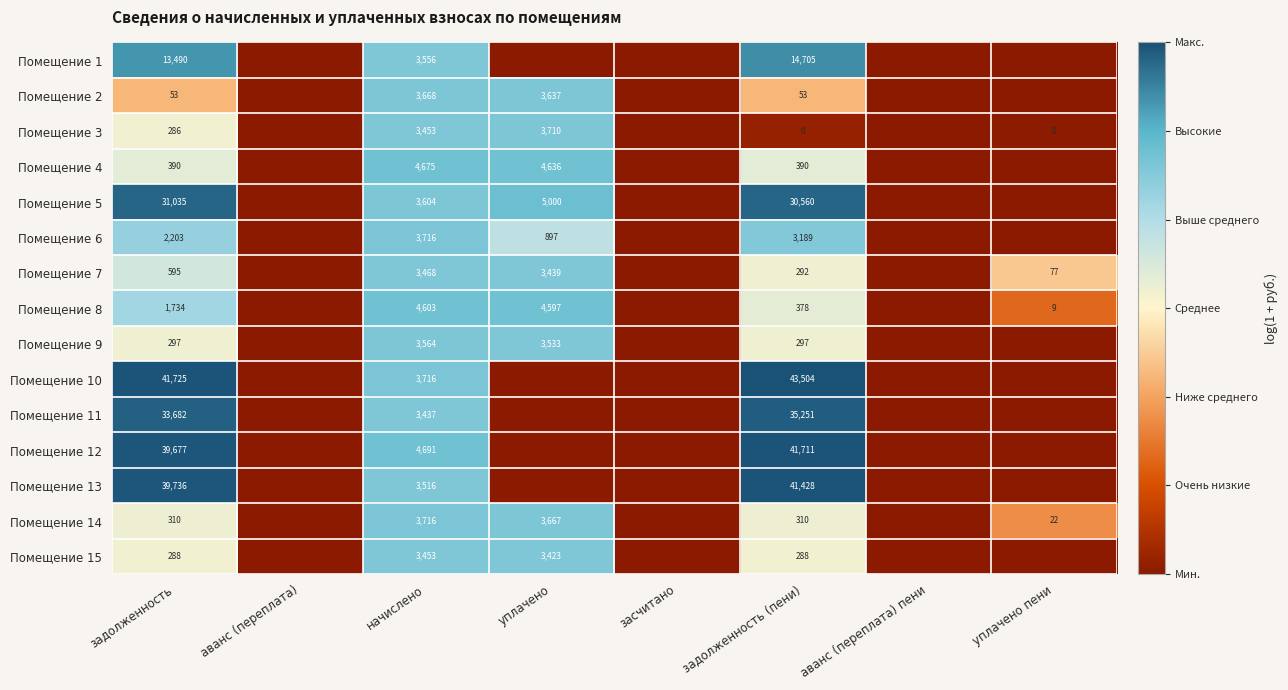

What is the difference between the Помещение 2 values at уплачено and задолженность?

3584